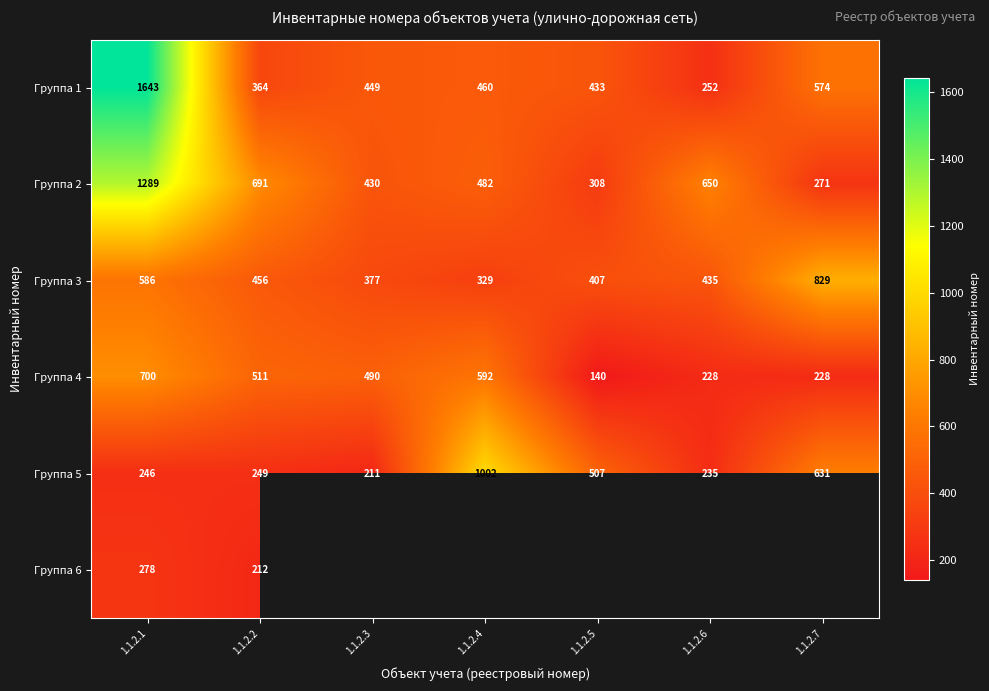

At which category is the sum across all series the highest?

1.1.2.1